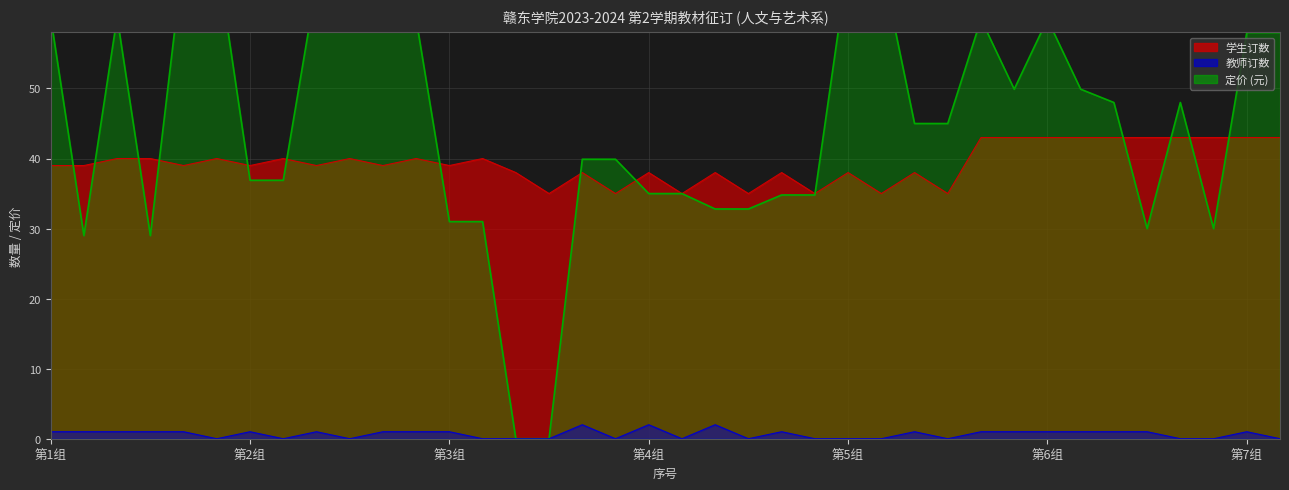

How many values in 定价 are above zero?

36